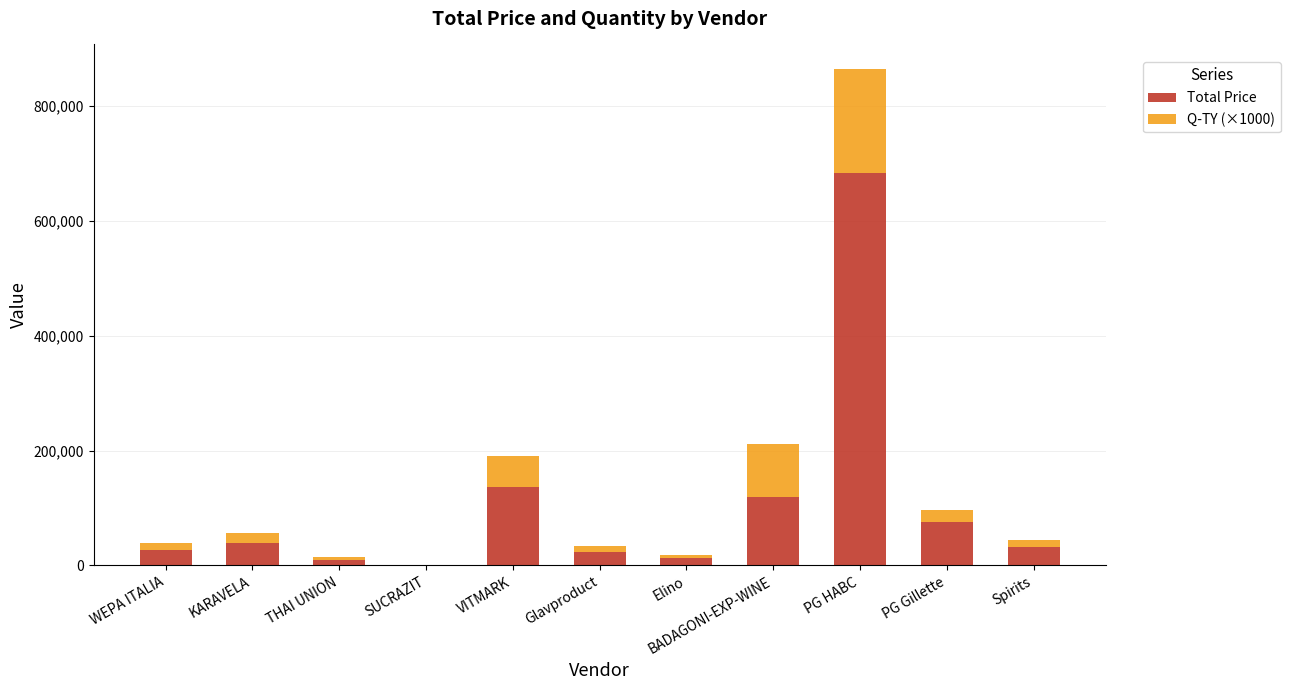

Is it true that Total Price equals 31800 at Spirits?

True